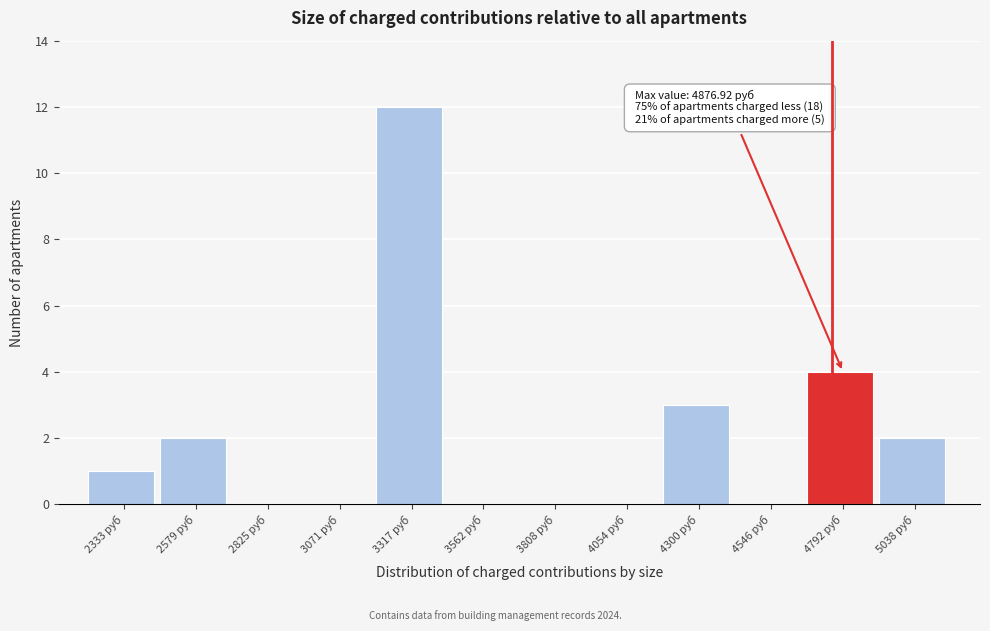

Reading left to right, list all the values displayed in this chart.

2333 руб=1	2579 руб=2	2825 руб=0	3071 руб=0	3317 руб=12	3562 руб=0	3808 руб=0	4054 руб=0	4300 руб=3	4546 руб=0	4792 руб=4	5038 руб=2